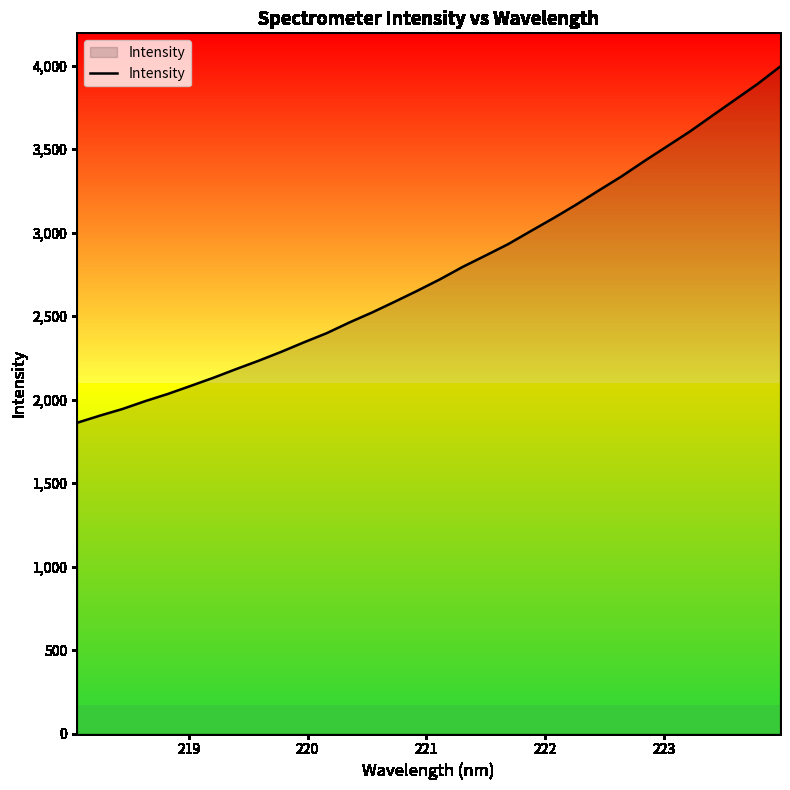

What is the difference between the maximum and minimum values?

2132.7